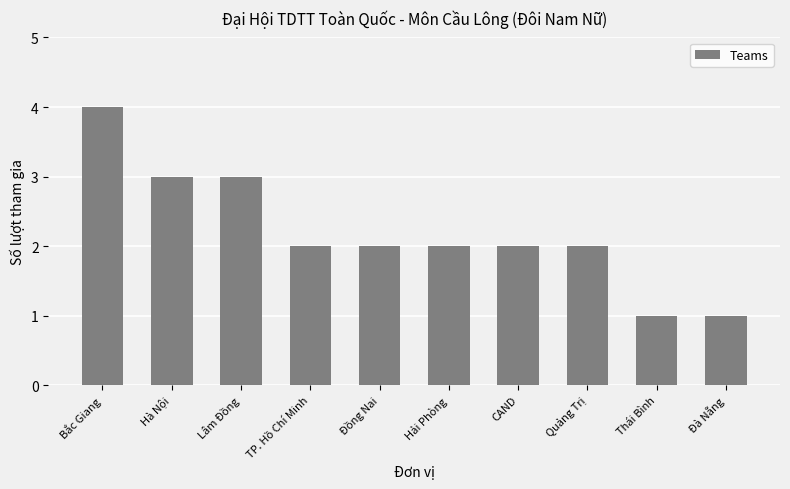

Reading right to left, list all the values displayed in this chart.

1	1	2	2	2	2	2	3	3	4